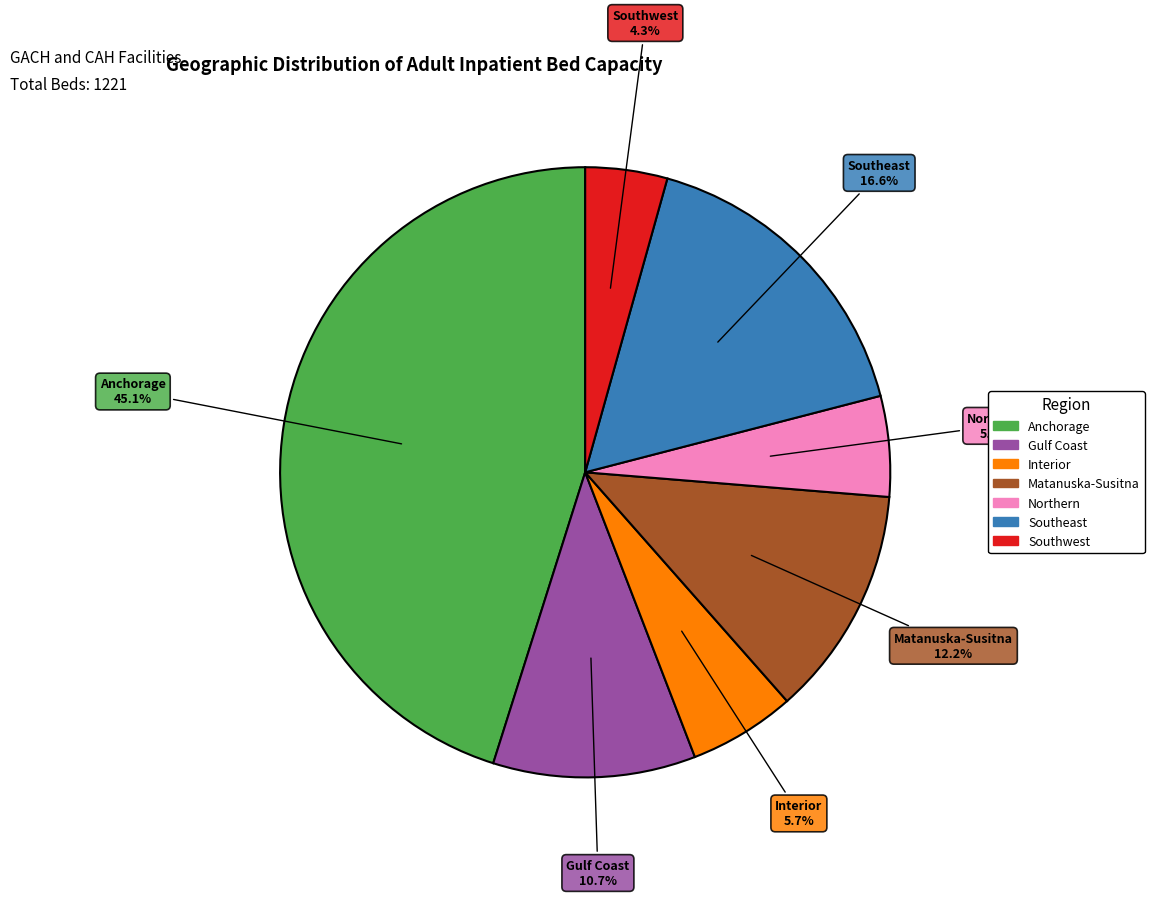

To the nearest percent, what is the difference between the largest and smallest slice percentages?

41%